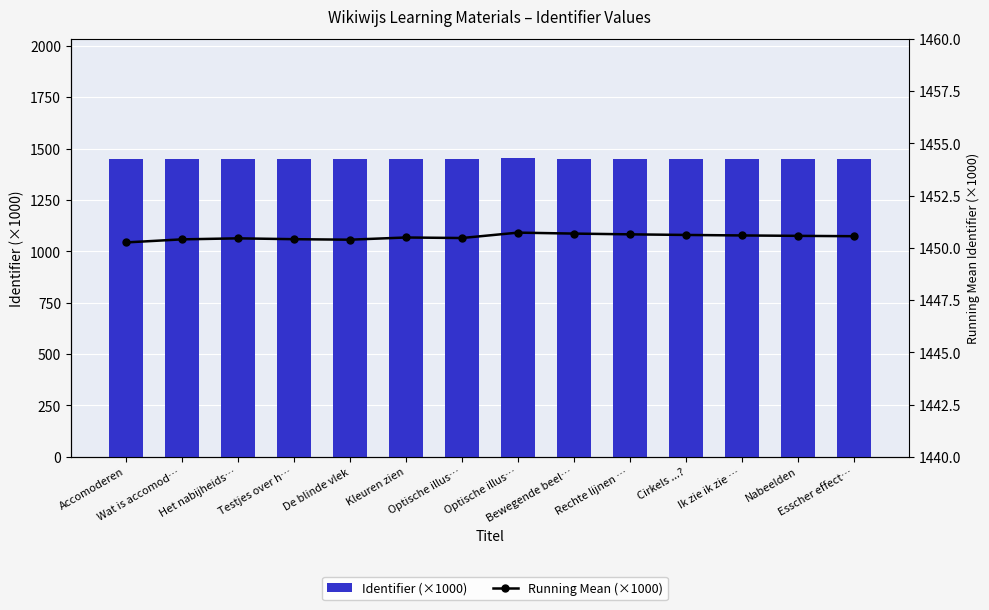

What are all the series names shown in the legend?

Identifier (×1000), Running Mean (×1000)